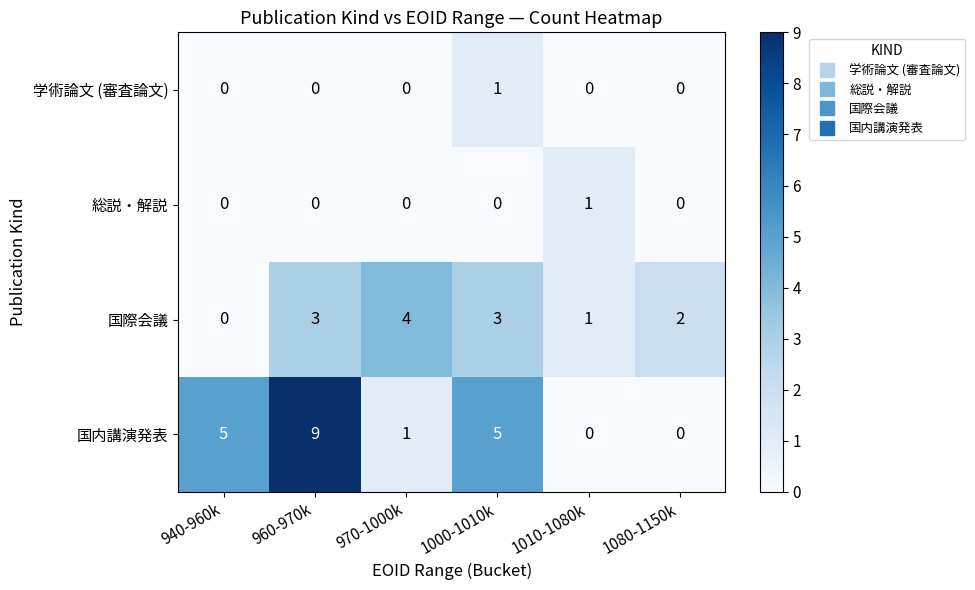

What is the sum of the 国際会議 values at 960-970k and 1080-1150k?

5